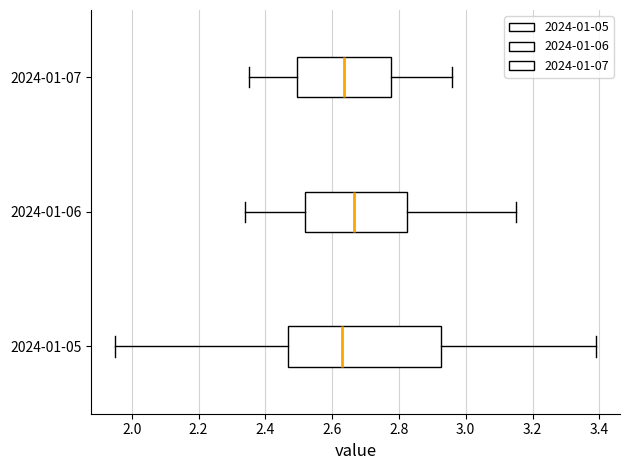

Which box's median line is the furthest to the right?

2024-01-06